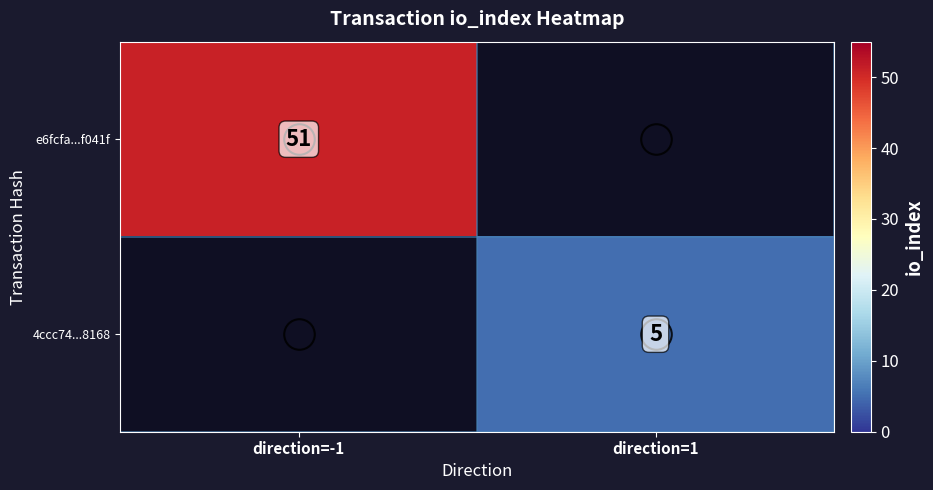

Is it true that 4ccc74...8168 equals 2 at direction=1?

False